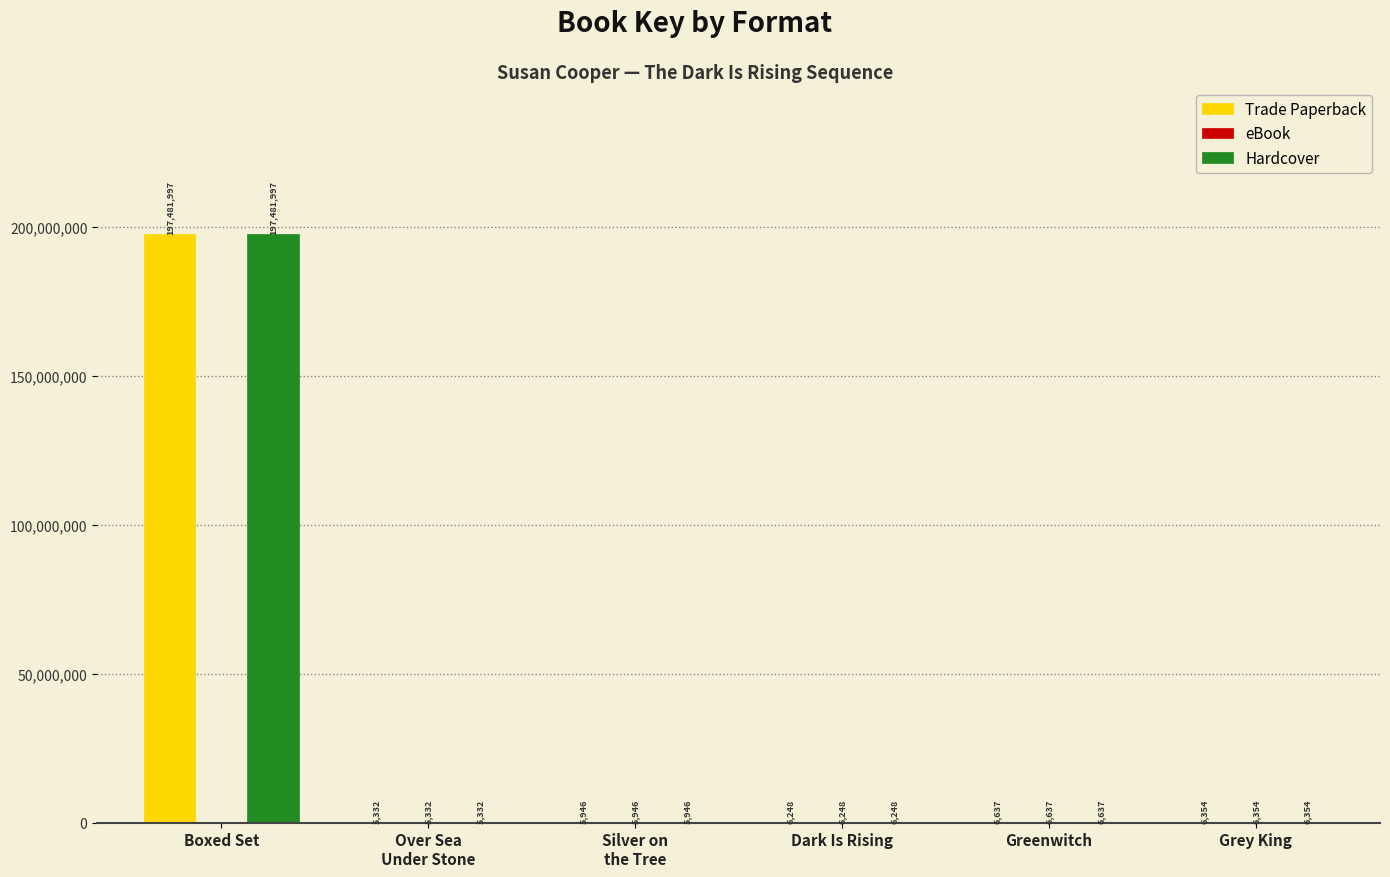

What is the sum of all Trade Paperback values?

197512514